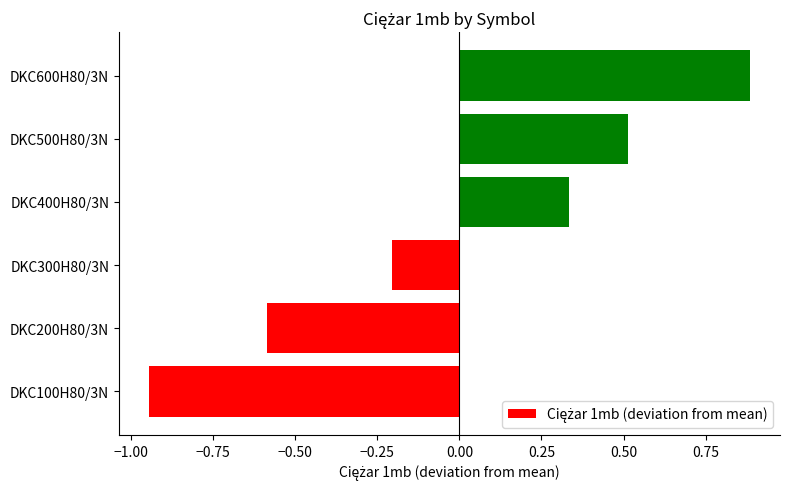

The value at DKC300H80/3N is -0.2. True or false?

True